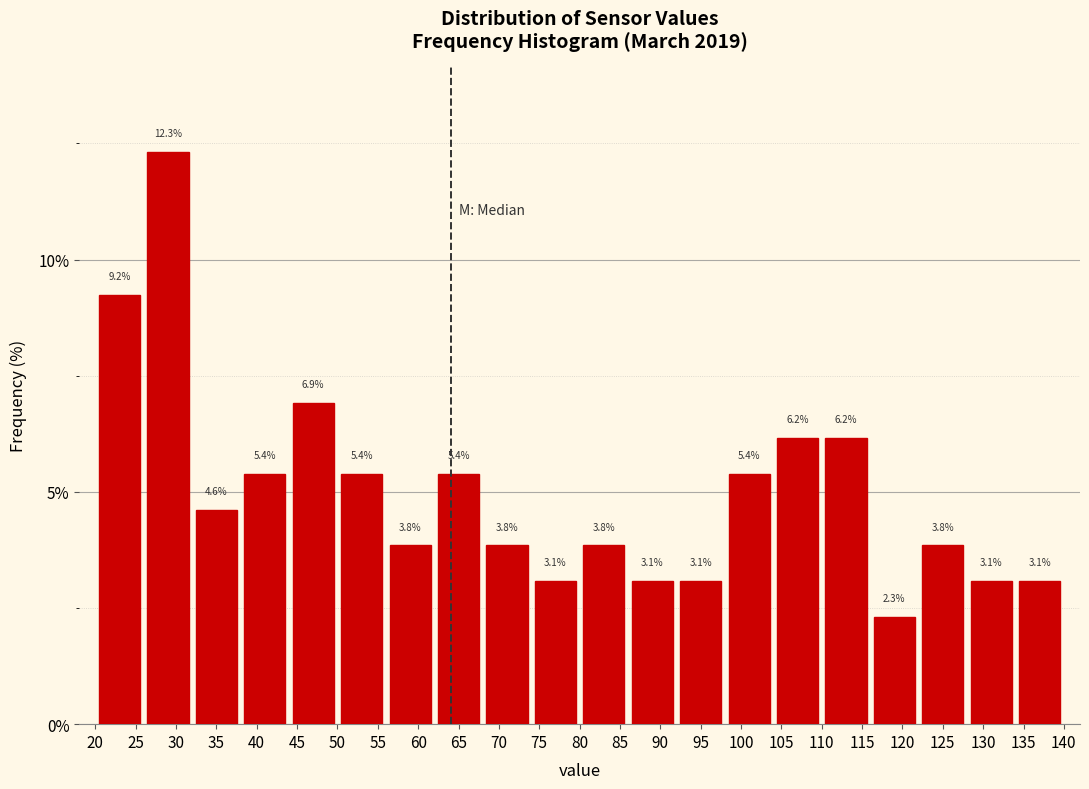

What is the height of the bar covering 134 to 140 on the x-axis?

3.1